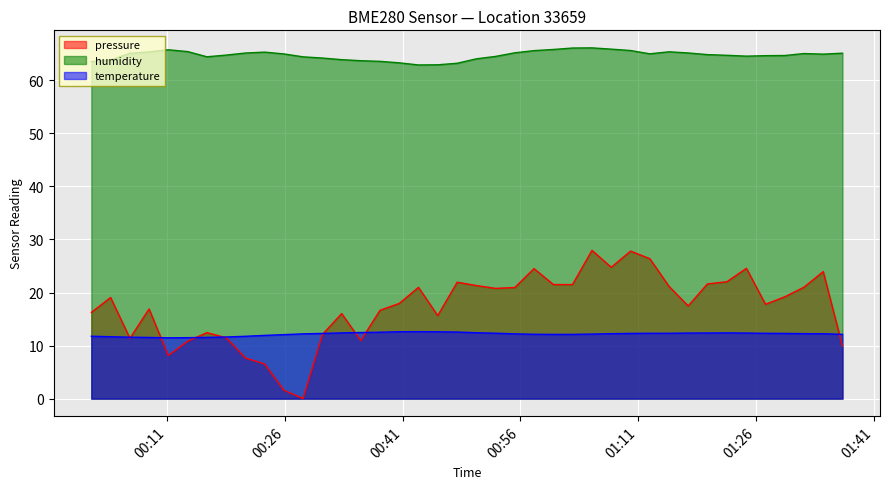

Which series has the largest total across all categories?

humidity